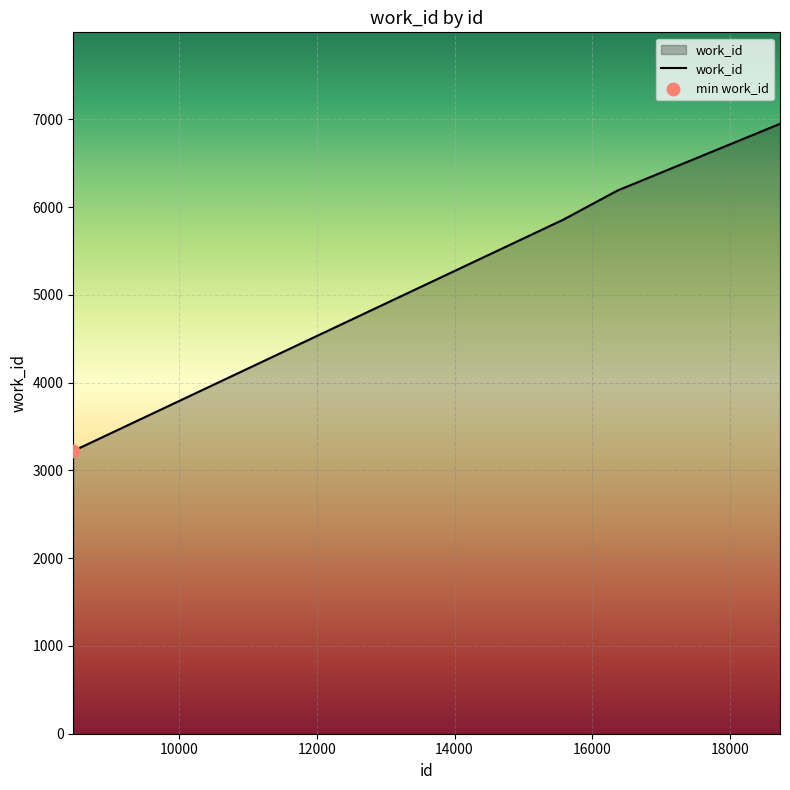

What is the difference between the maximum and minimum values?

3727